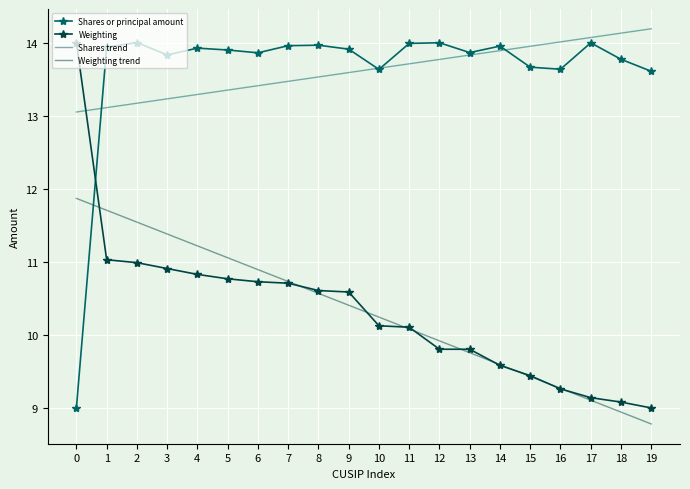

The Shares trend series shows 14.2 at 19. True or false?

True